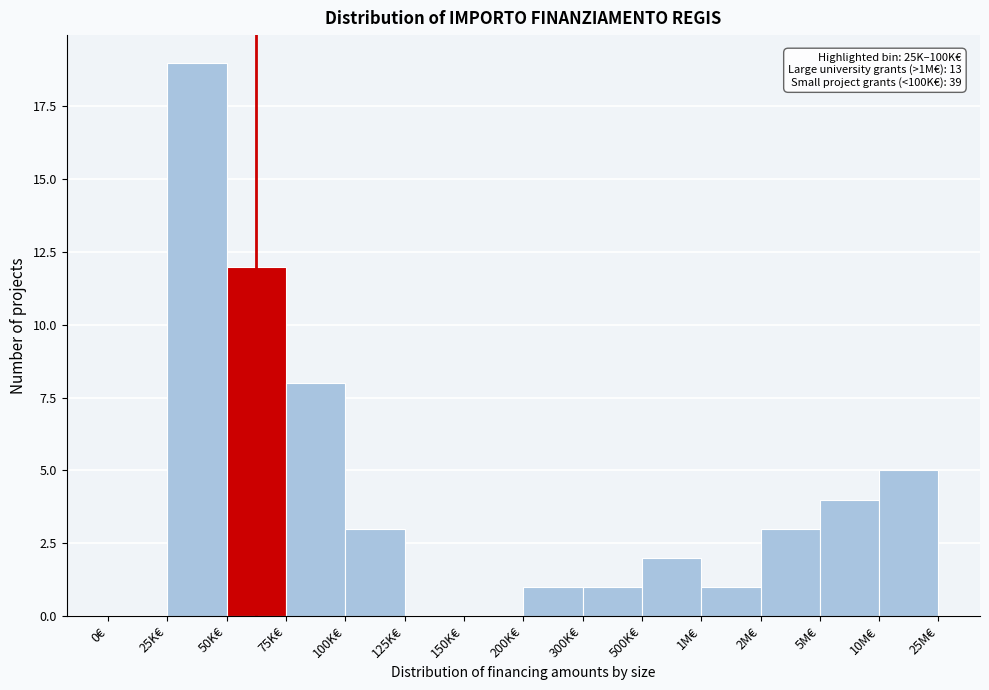

Reading right to left, what are all the values shown in this chart?

10M€=5	5M€=4	2M€=3	1M€=1	500K€=2	300K€=1	200K€=1	150K€=0	125K€=0	100K€=3	75K€=8	50K€=12	25K€=19	0€=0